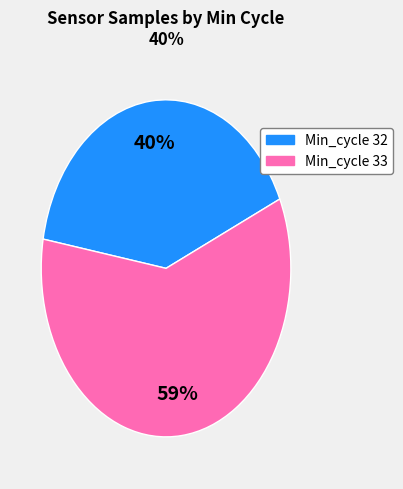

True or false: 32 accounts for 1% of the total.

False